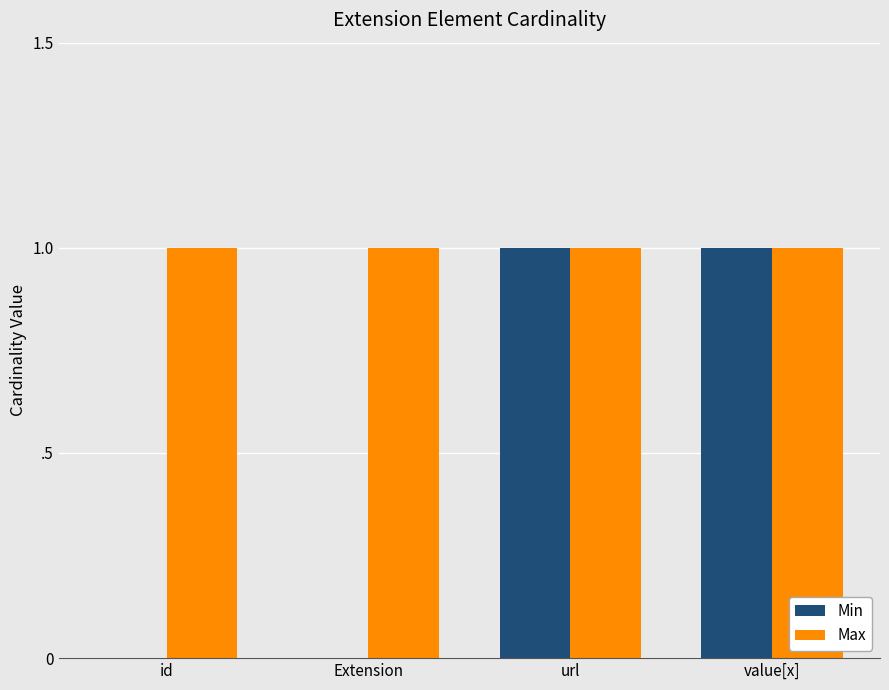

The Min series shows 1 at value[x]. True or false?

False